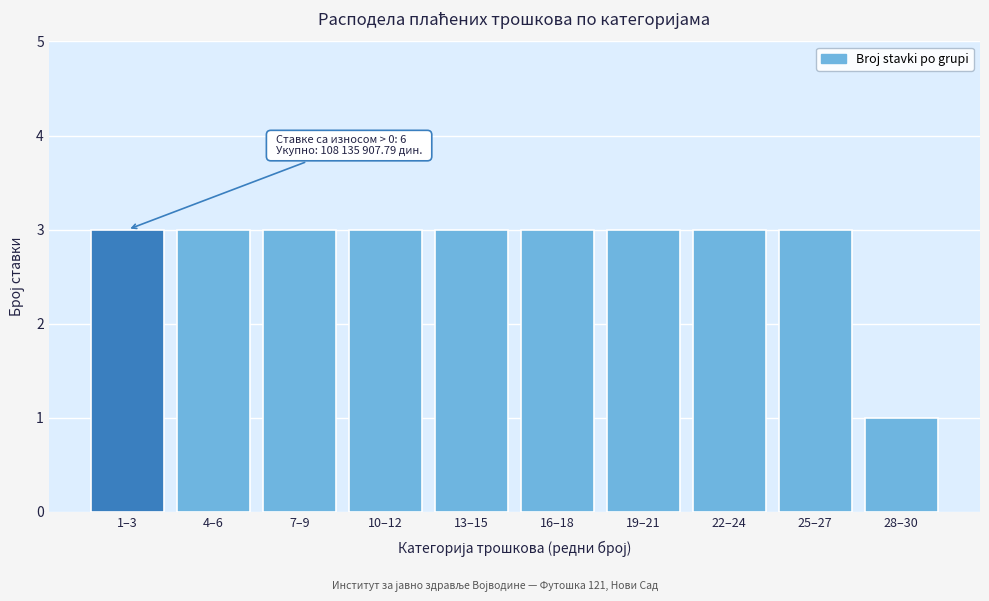

Reading left to right, transcribe all the data shown in this chart.

3	3	3	3	3	3	3	3	3	1